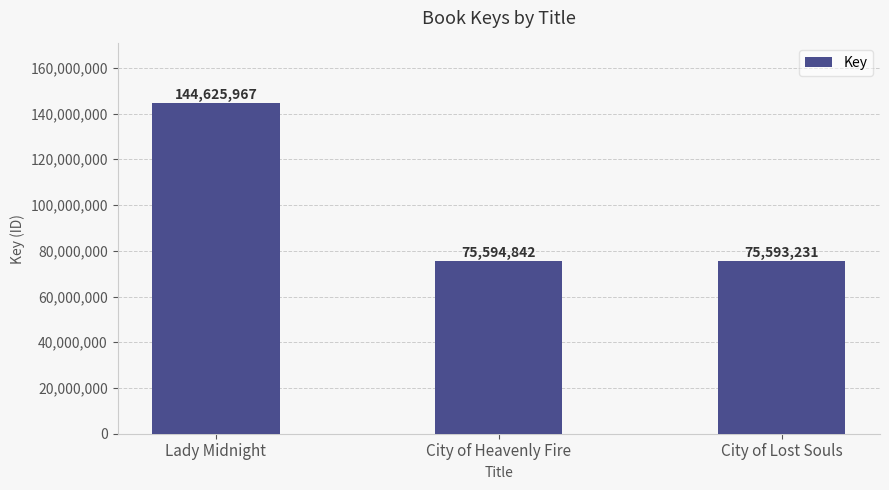

What is the change in value from Lady Midnight to City of Lost Souls?

-69032736